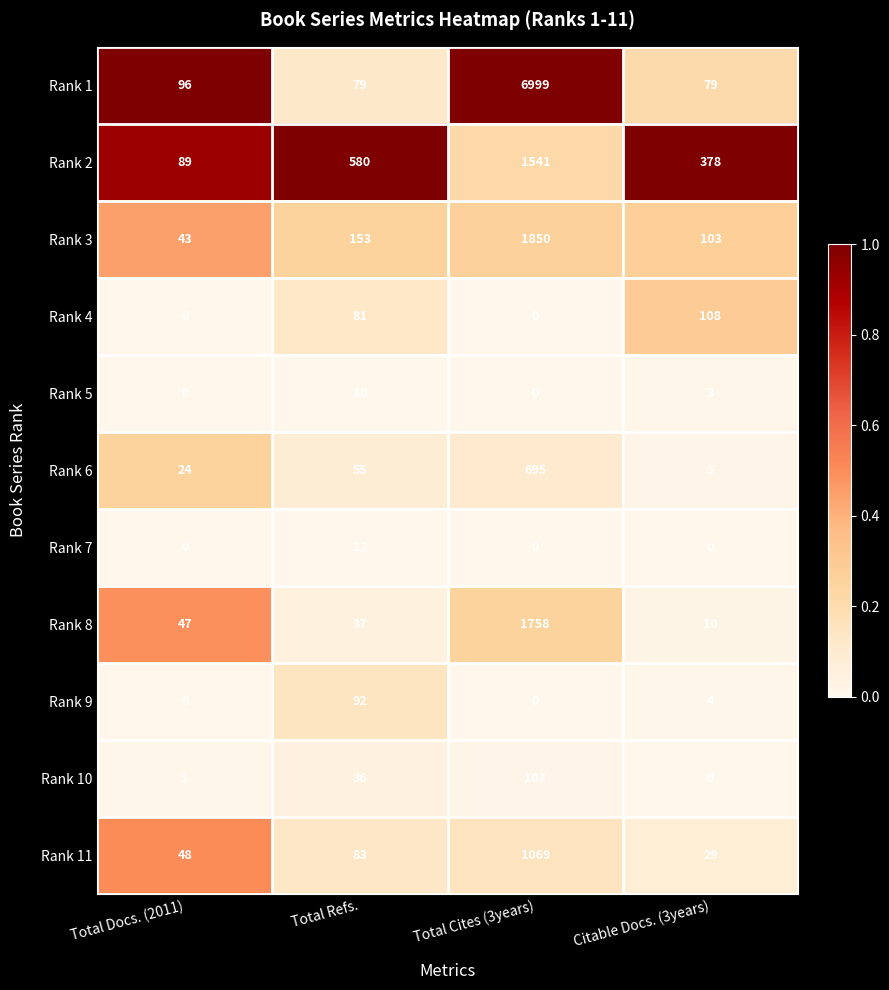

Is the value of Rank 11 at Citable Docs. (3years) greater than the value of Rank 7 at Total Cites (3years)?

Yes